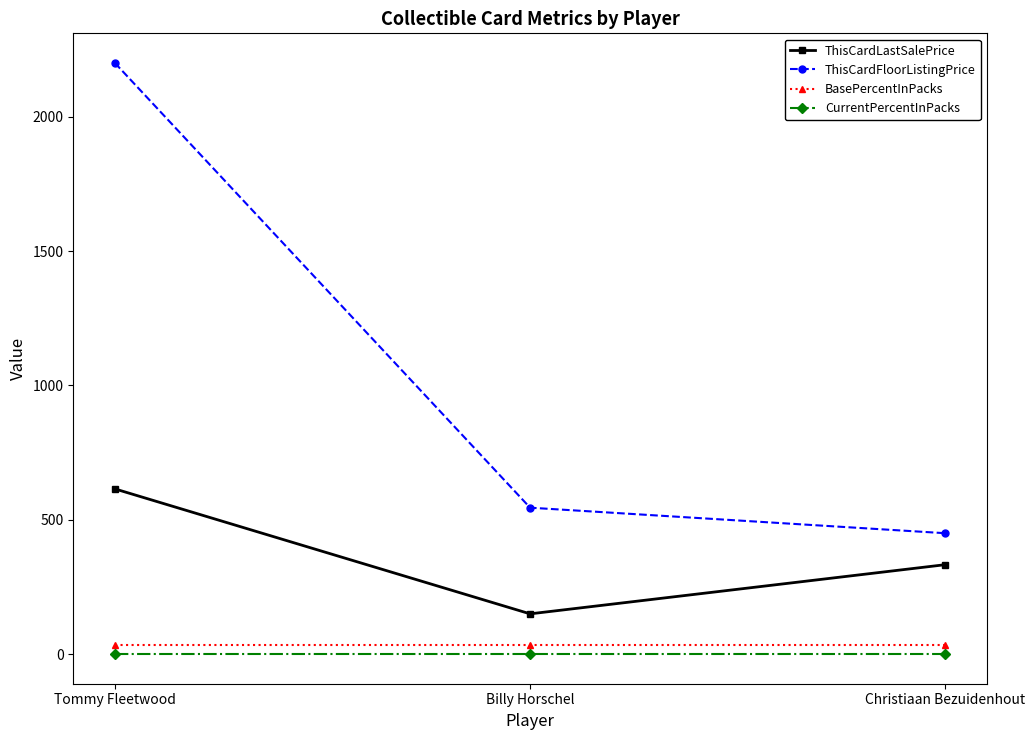

What is the label of the 2nd point from the right?

Billy Horschel